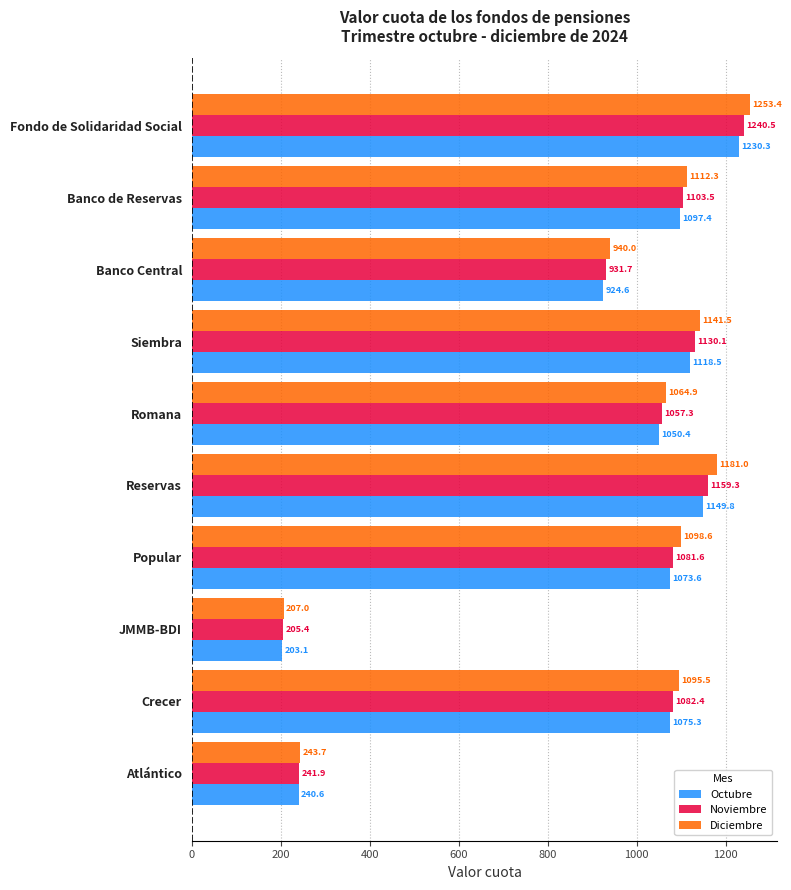

What are all the series names shown in the legend?

Octubre, Noviembre, Diciembre